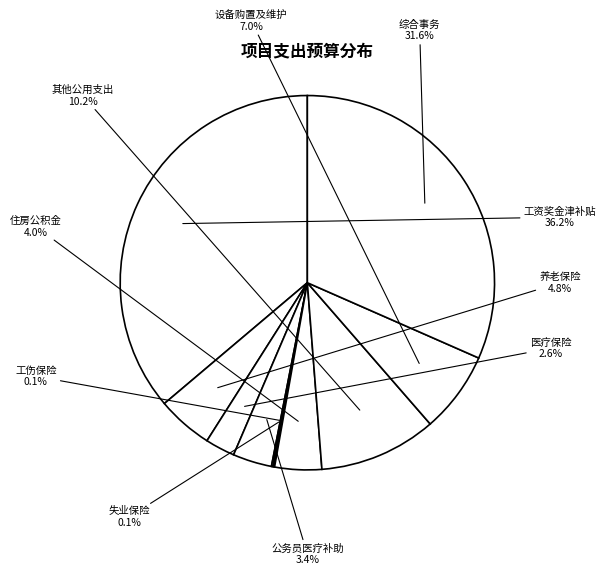

To the nearest percent, what is the difference between the largest and smallest slice percentages?

36%